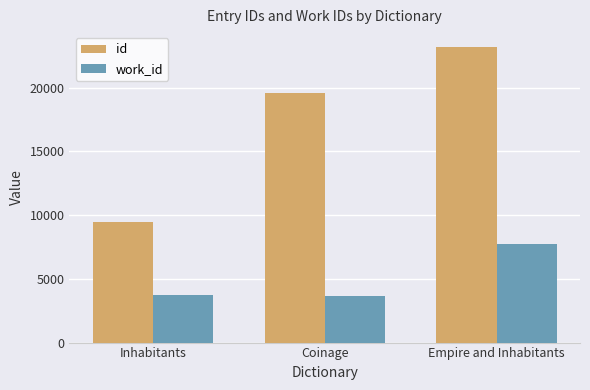

The id series shows 5259 at Coinage. True or false?

False